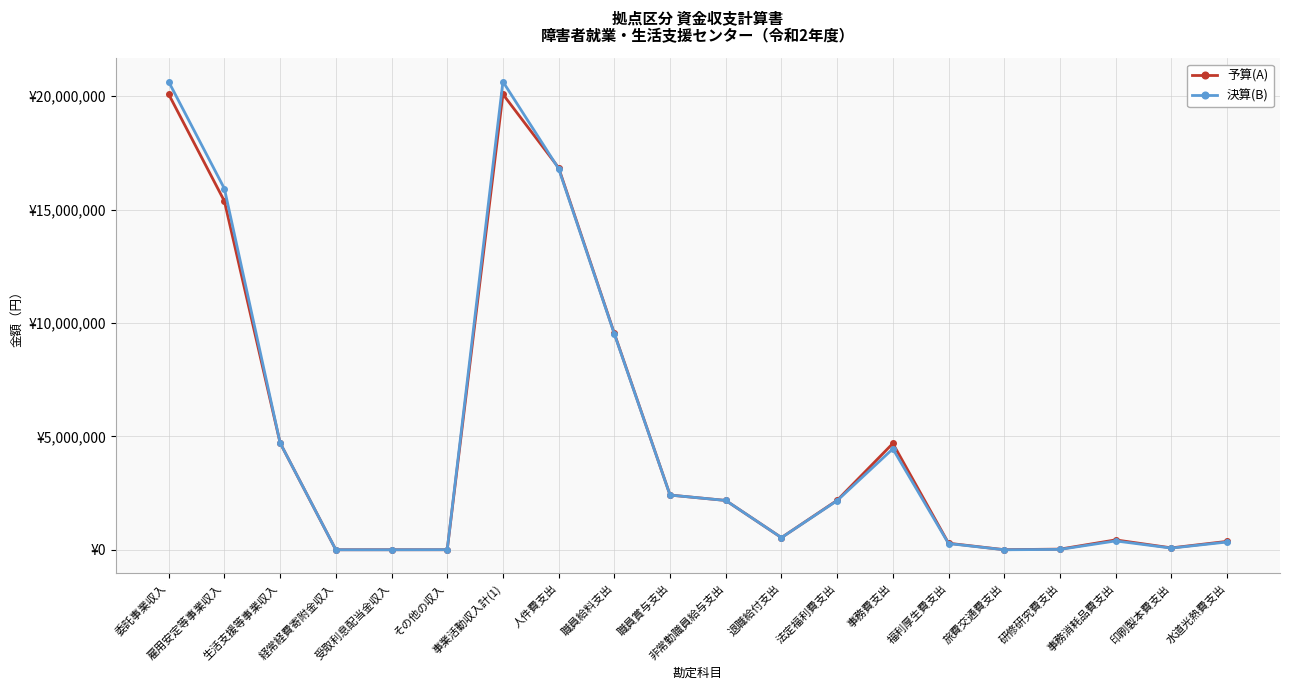

The value of 予算(A) at その他の収入 is 1000. True or false?

True